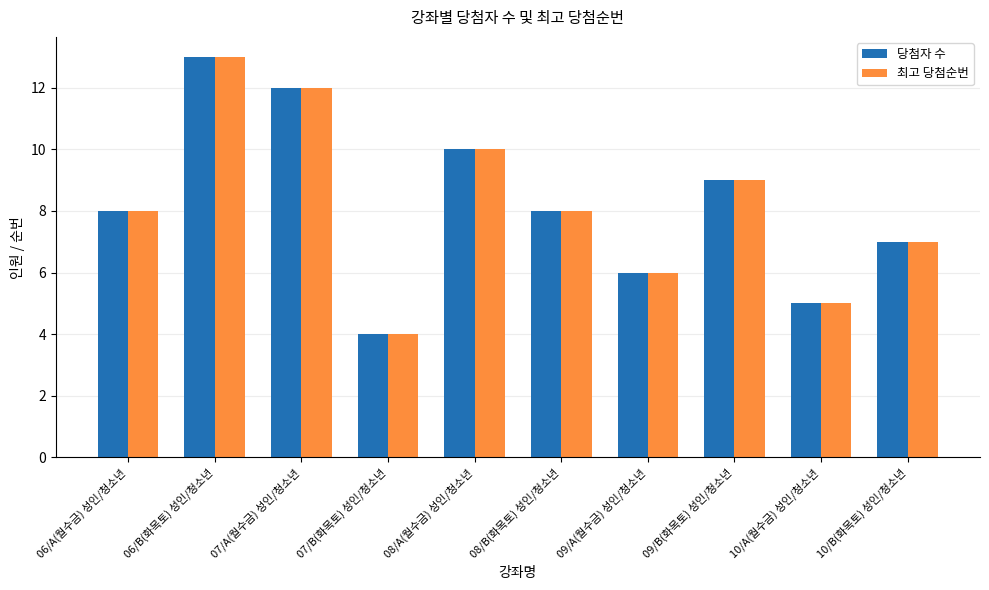

How many series are shown in this chart?

2